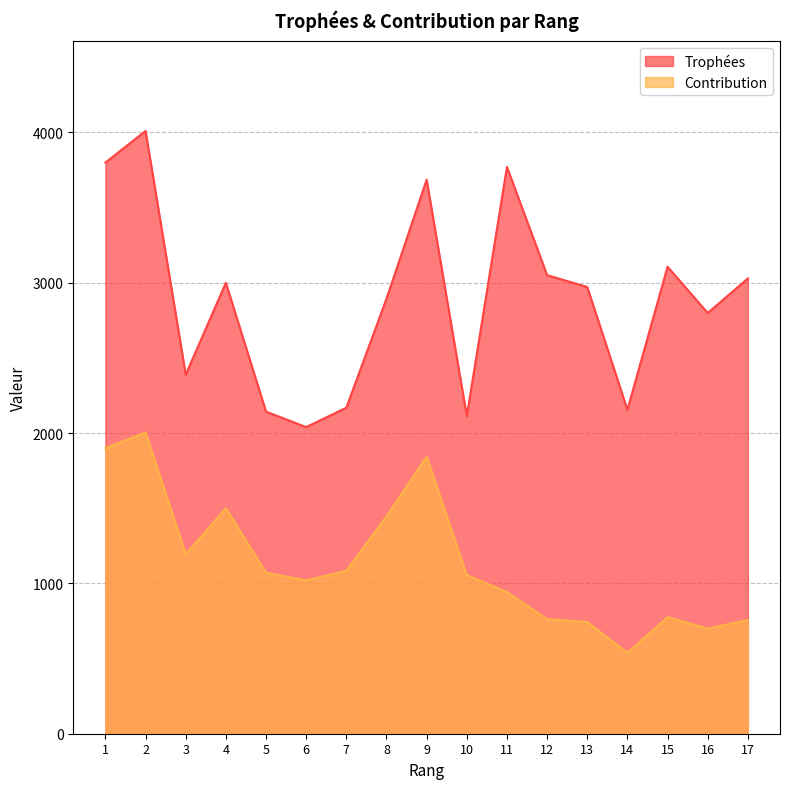

What is the total value across all series at 15?

3883